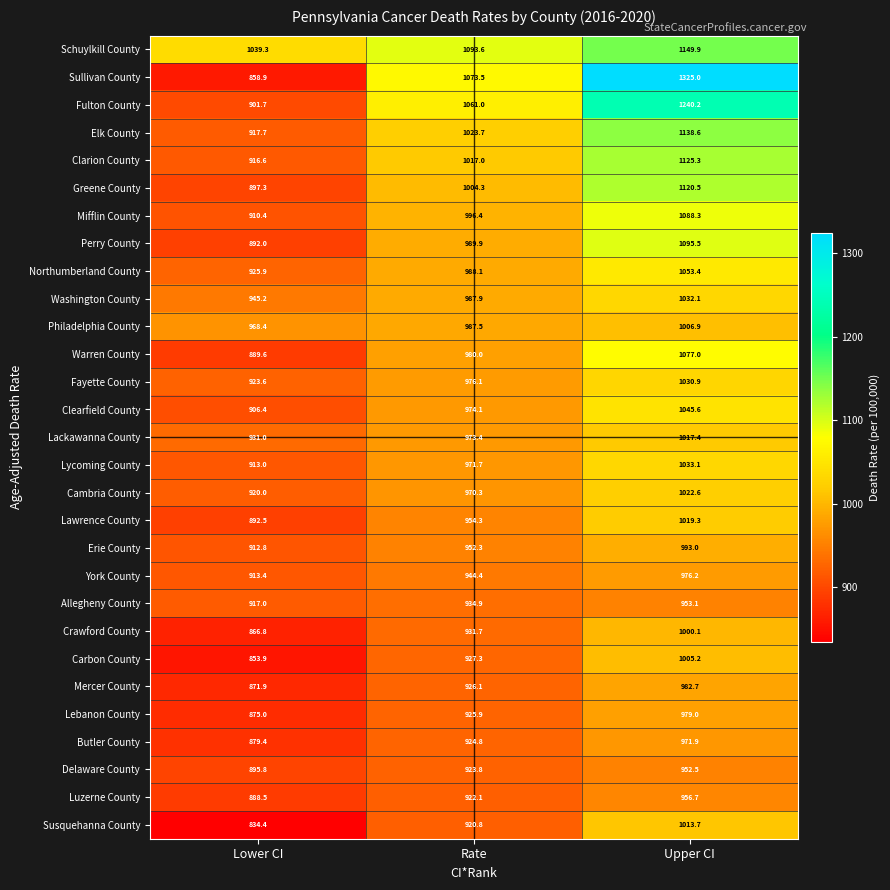

What is the spread (max minus min) of values at Upper CI?

372.5